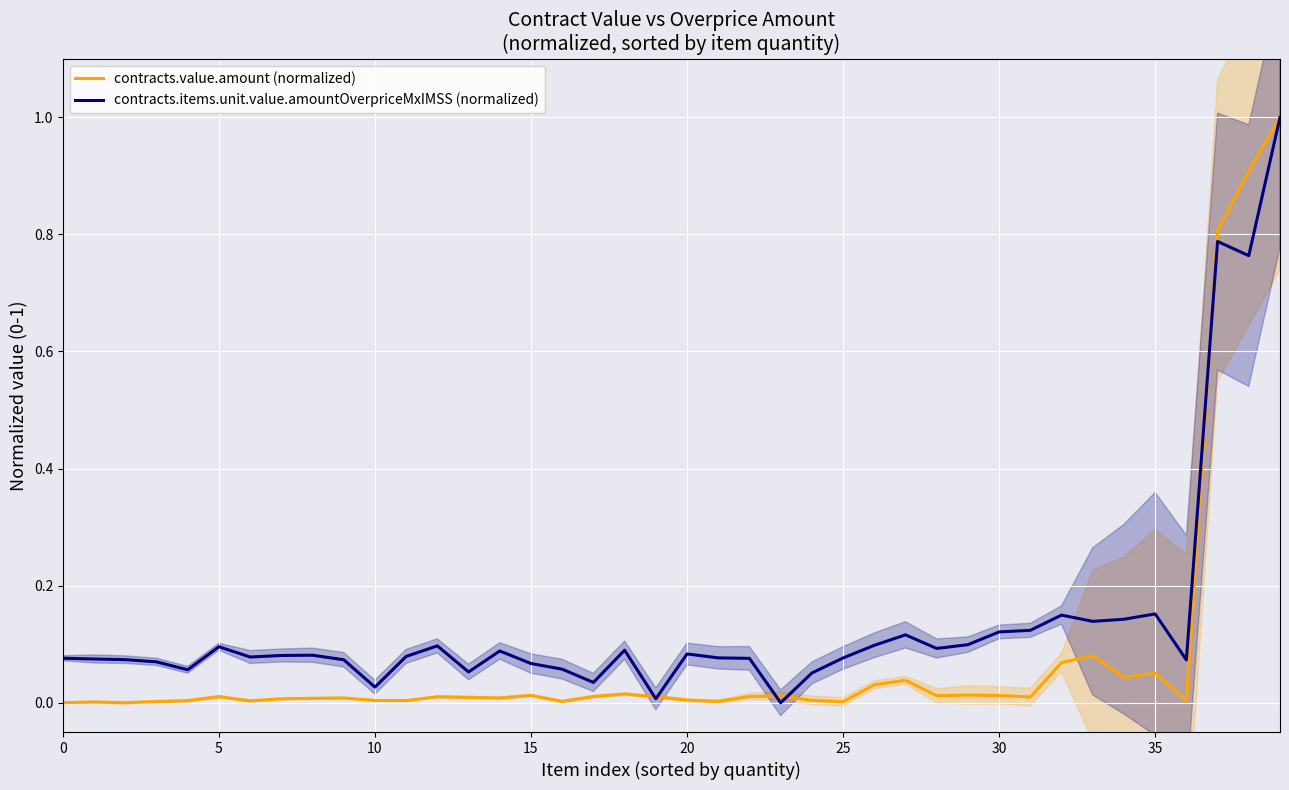

List the series in order of their peak value, highest first.

contracts.value.amount (normalized), contracts.items.unit.value.amountOverpriceMxIMSS (normalized)